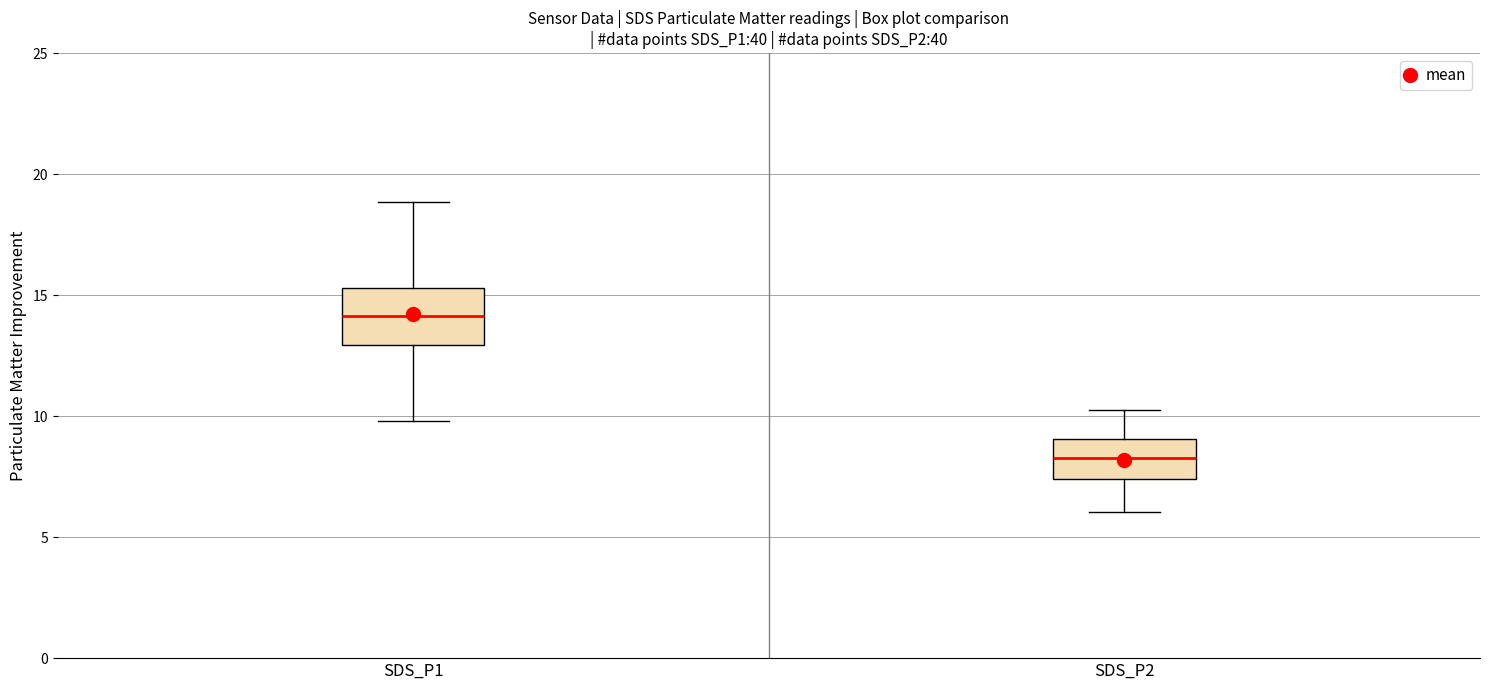

Where does the lower whisker of the box for SDS_P1 end on the y-axis? The values are not printed on the chart, so give them approximately, as read against the axis.

10.0